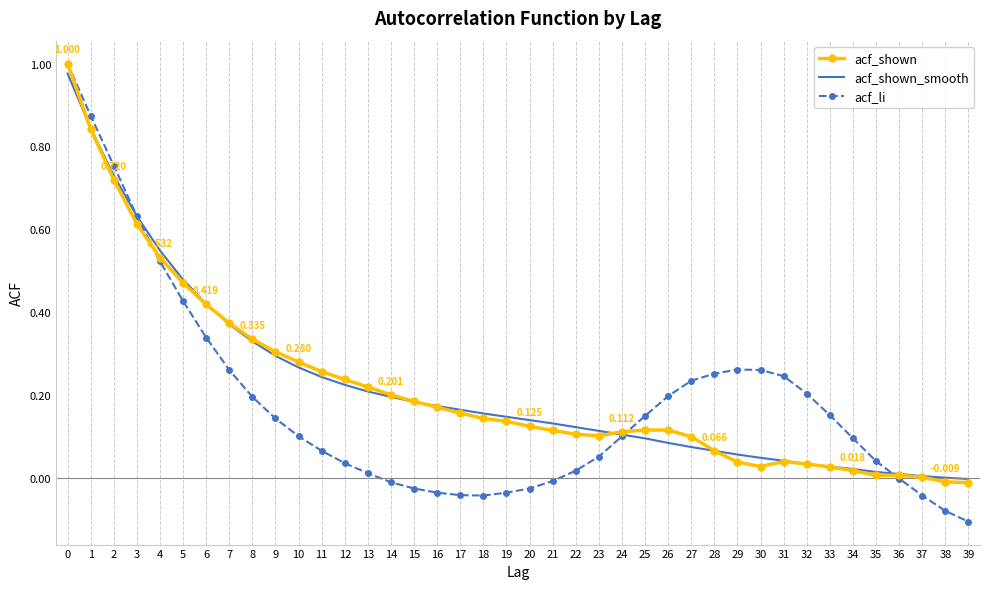

Which series has the widest spread of values?

acf_li